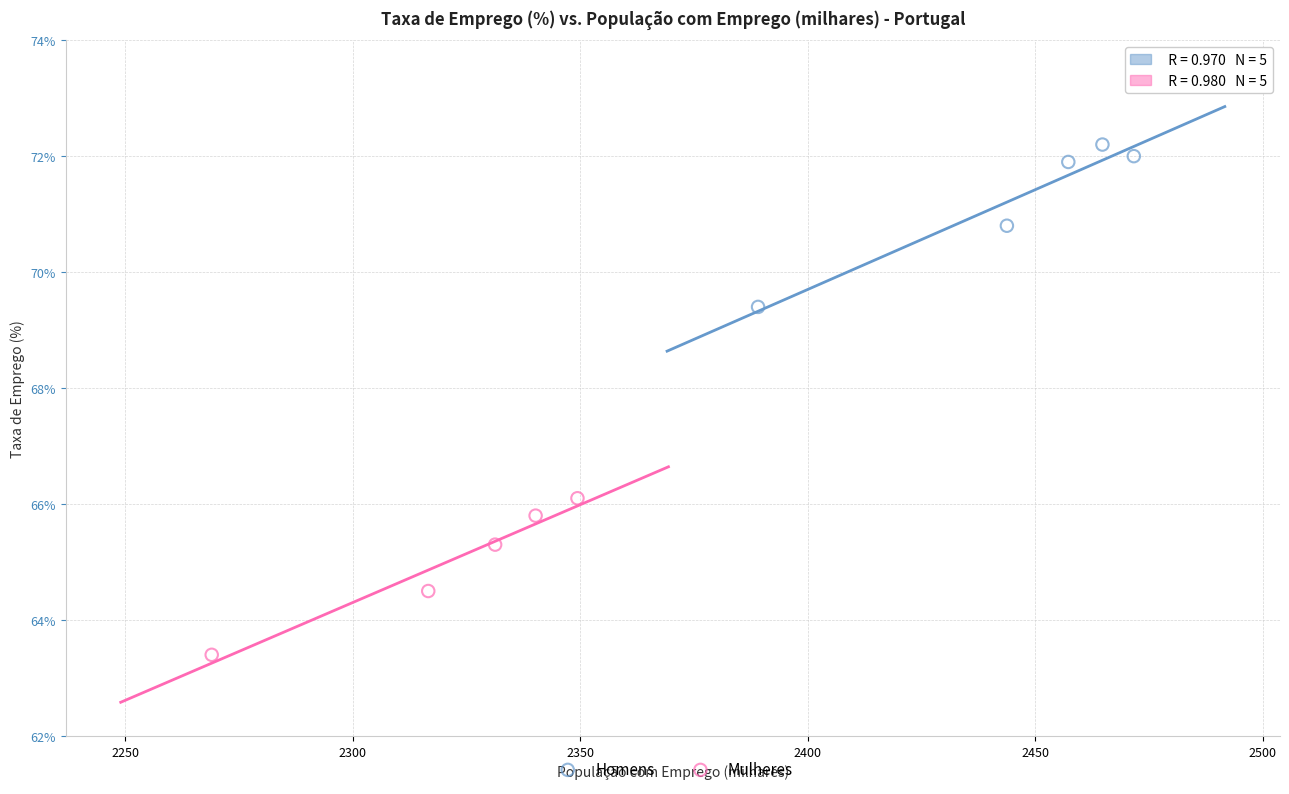

Which series reaches the minimum Y coordinate?

Mulheres